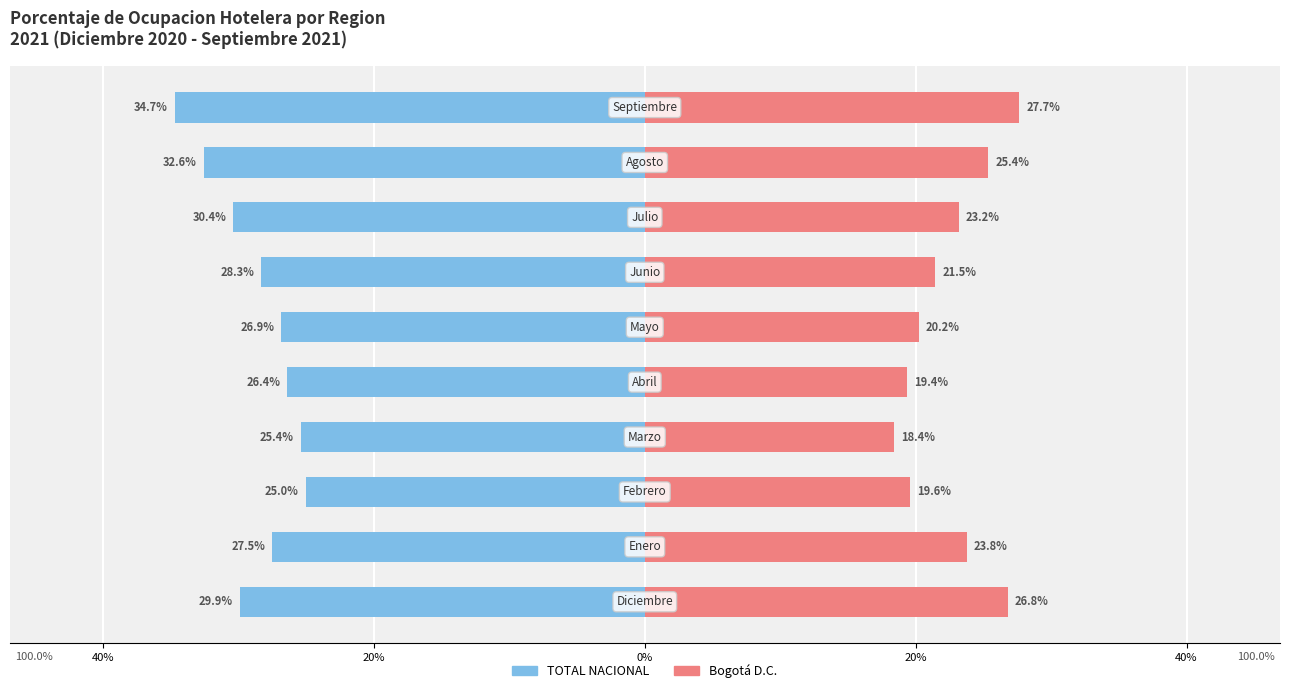

Which series has the widest spread of values?

TOTAL NACIONAL